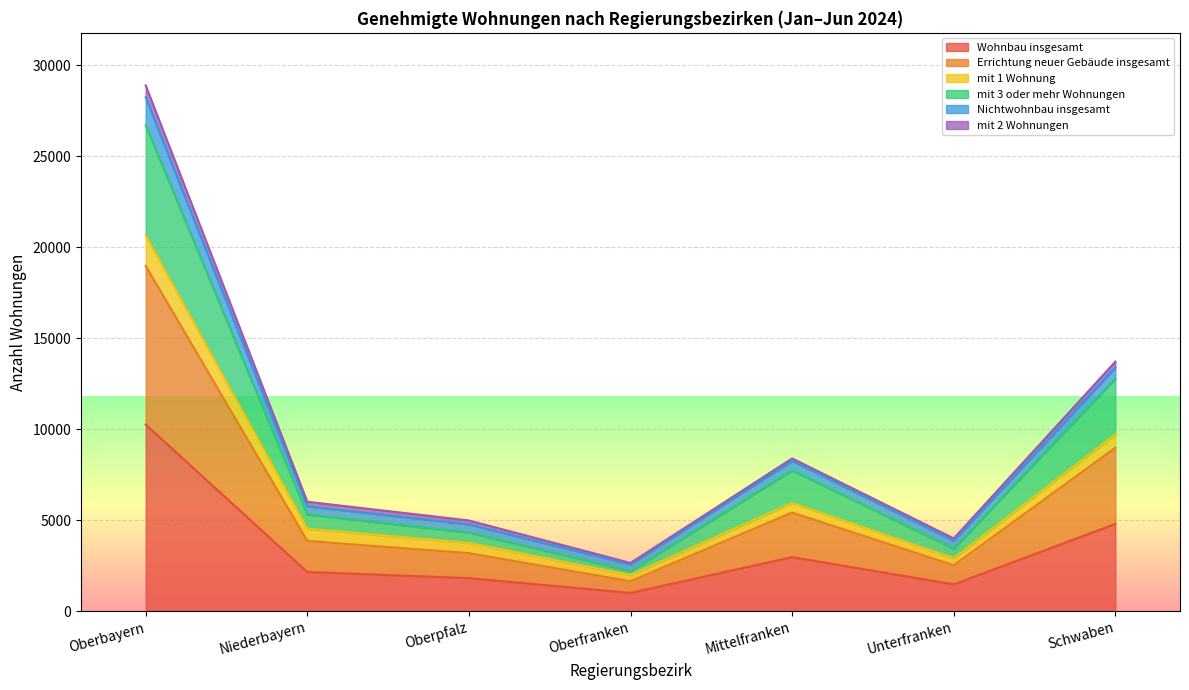

What is the total value across all series at Oberfranken?

2653